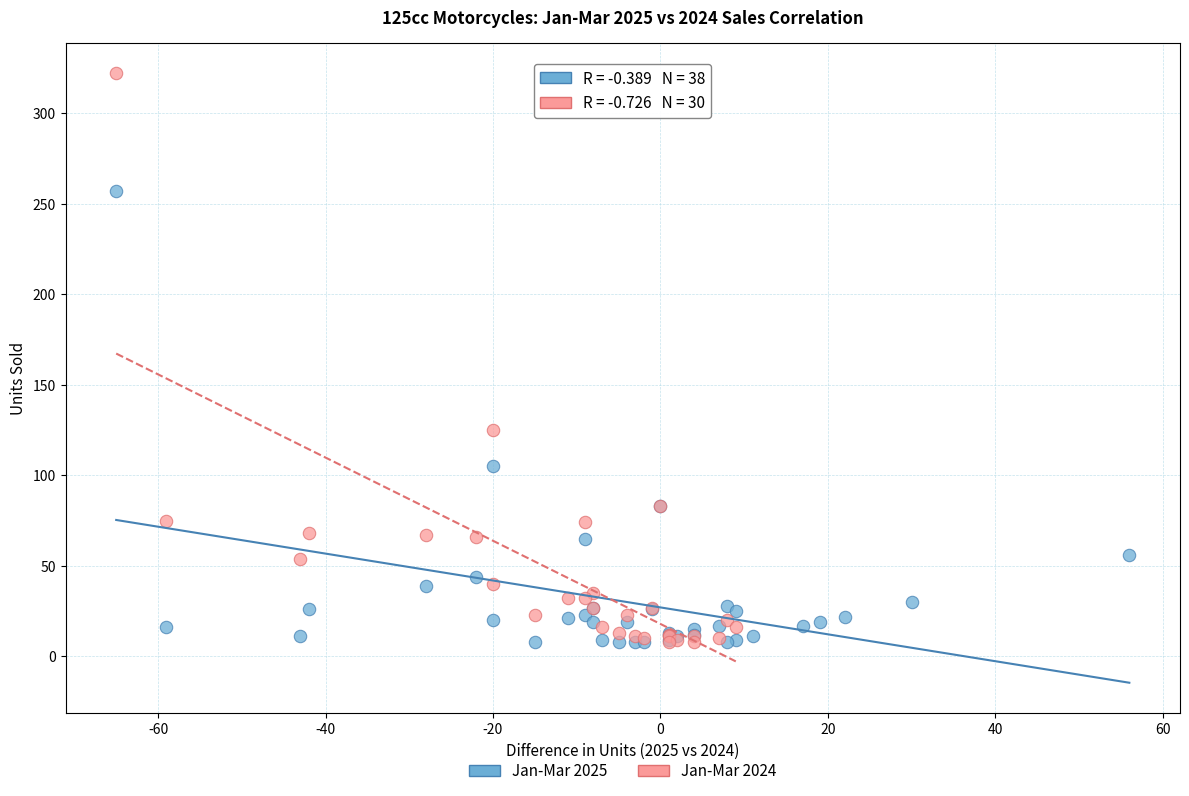

Which series has the largest Y range (max minus min)?

Jan-Mar 2024